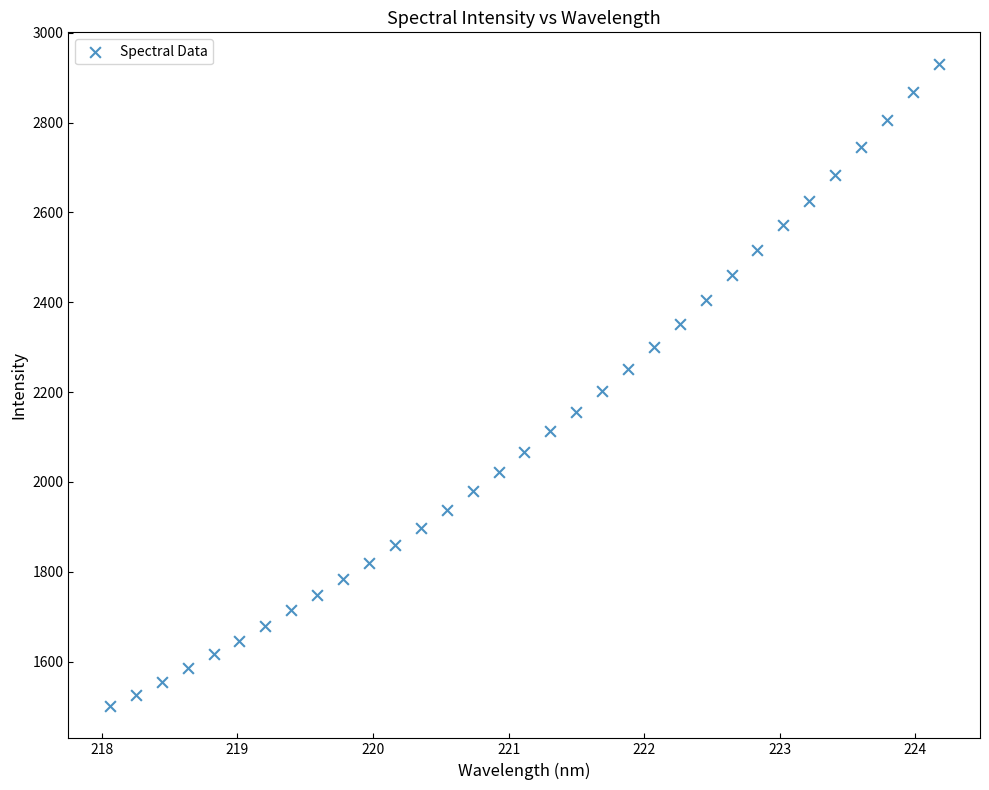

What is the range of Y values (max minus min)?

1429.1